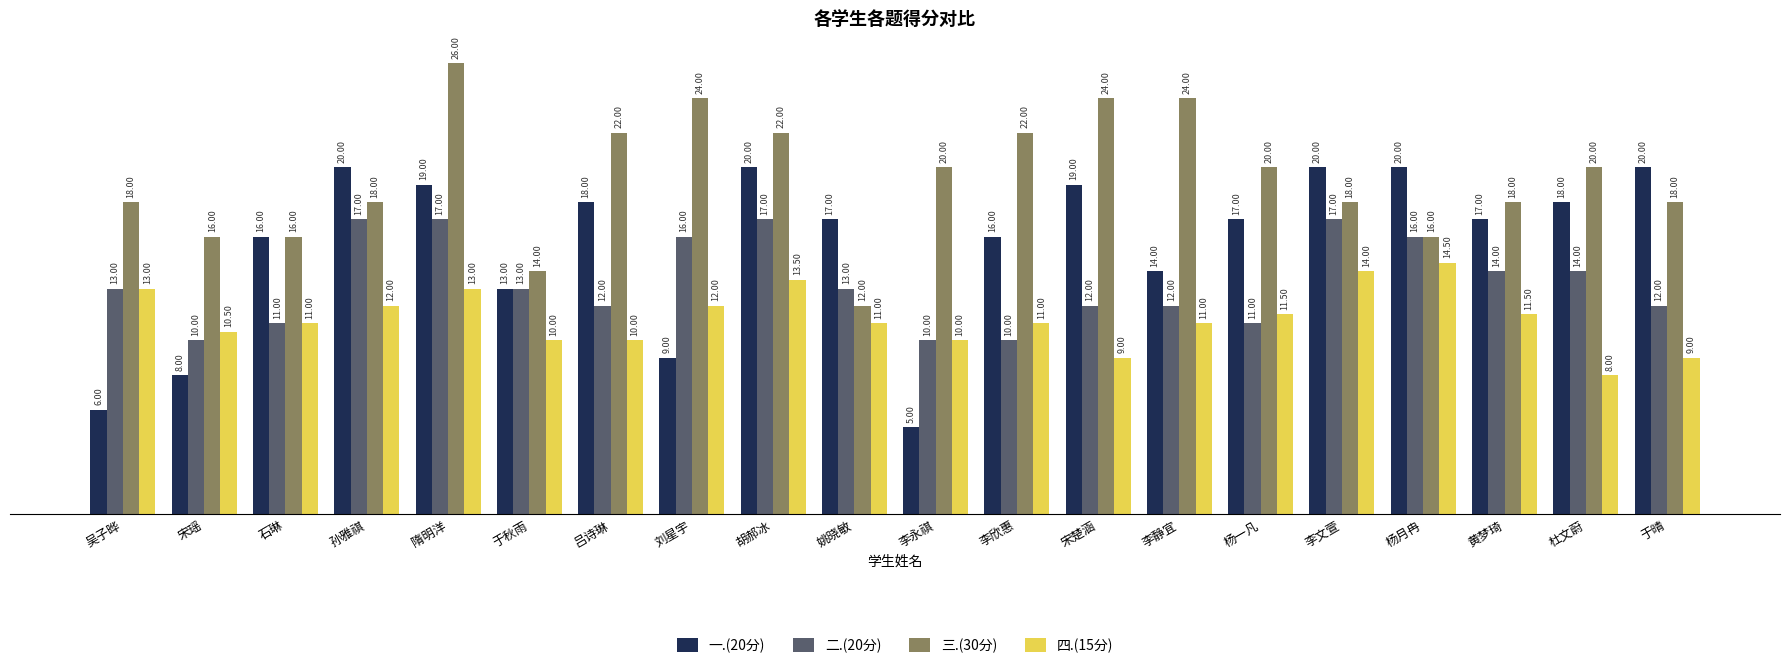

Between 吴子晔 and 杨月冉, which series saw the biggest shift?

一.(20分)